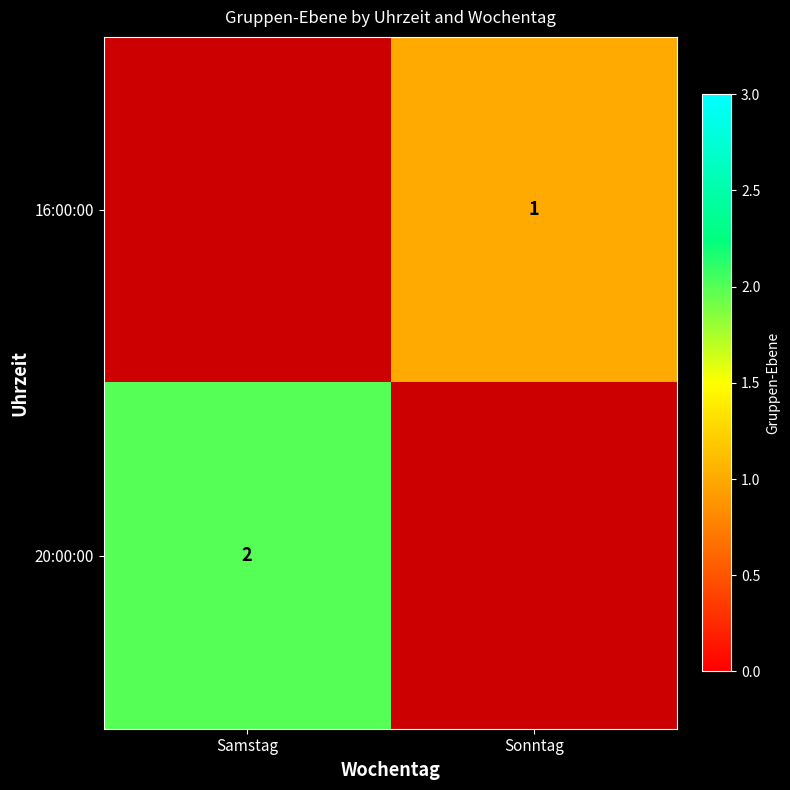

Is the value of 16:00:00 at Sonntag greater than the value of 20:00:00 at Samstag?

No